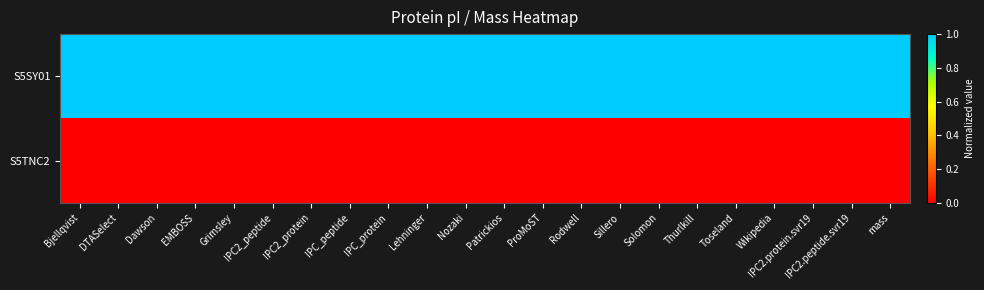

Which has a higher value, mass or Lehninger?

mass